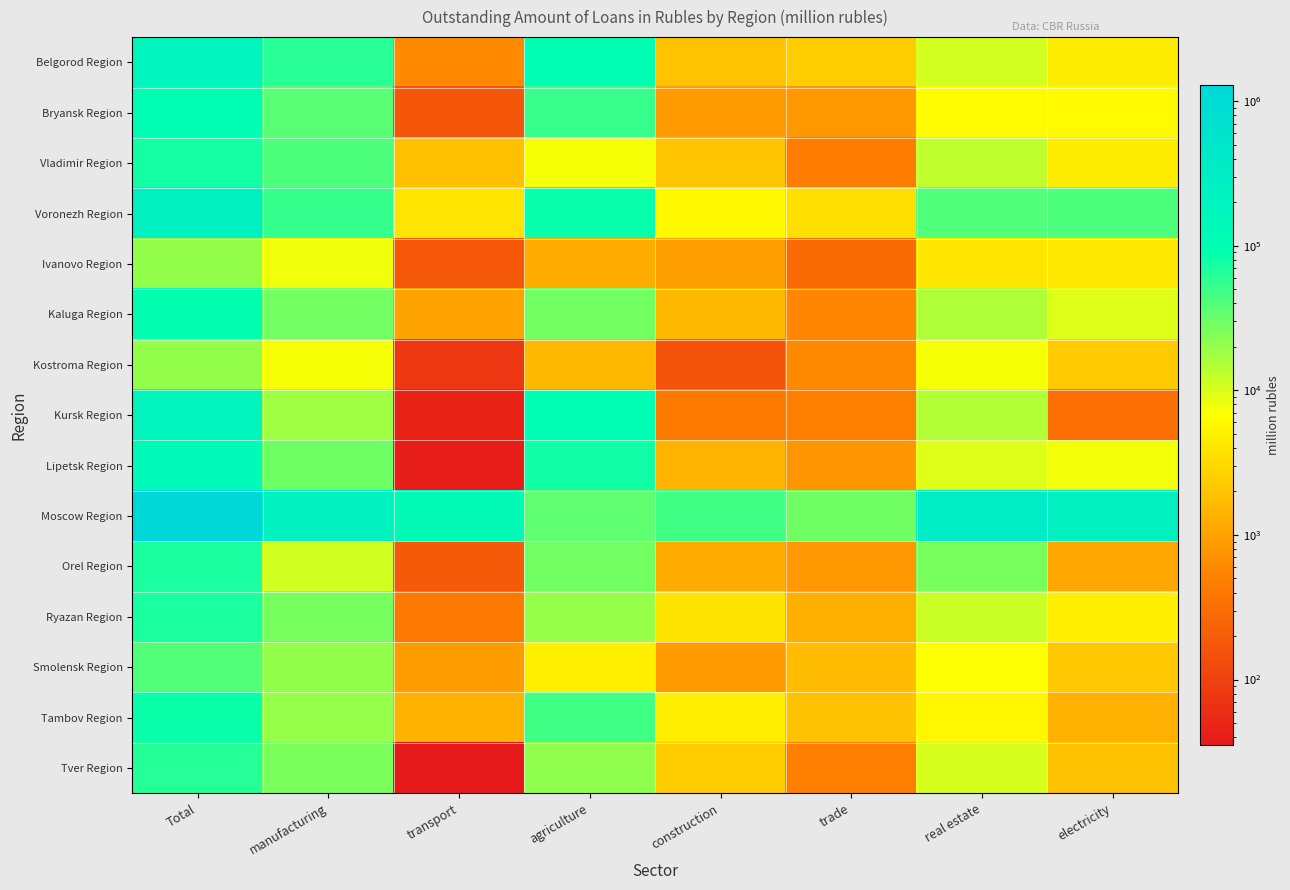

At agriculture, list the series in order from smallest to largest.

Ivanovo Region, Kostroma Region, Smolensk Region, Vladimir Region, Ryazan Region, Tver Region, Orel Region, Kaluga Region, Moscow Region, Tambov Region, Bryansk Region, Lipetsk Region, Voronezh Region, Belgorod Region, Kursk Region